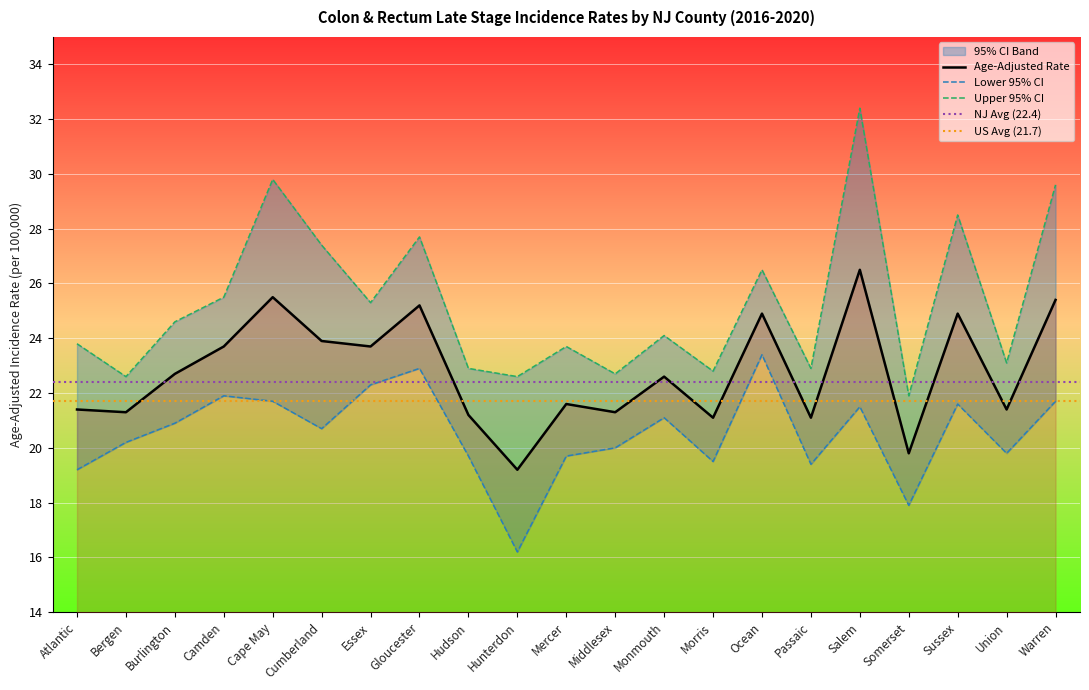

What is the sum of all Age-Adjusted Rate values?

478.4